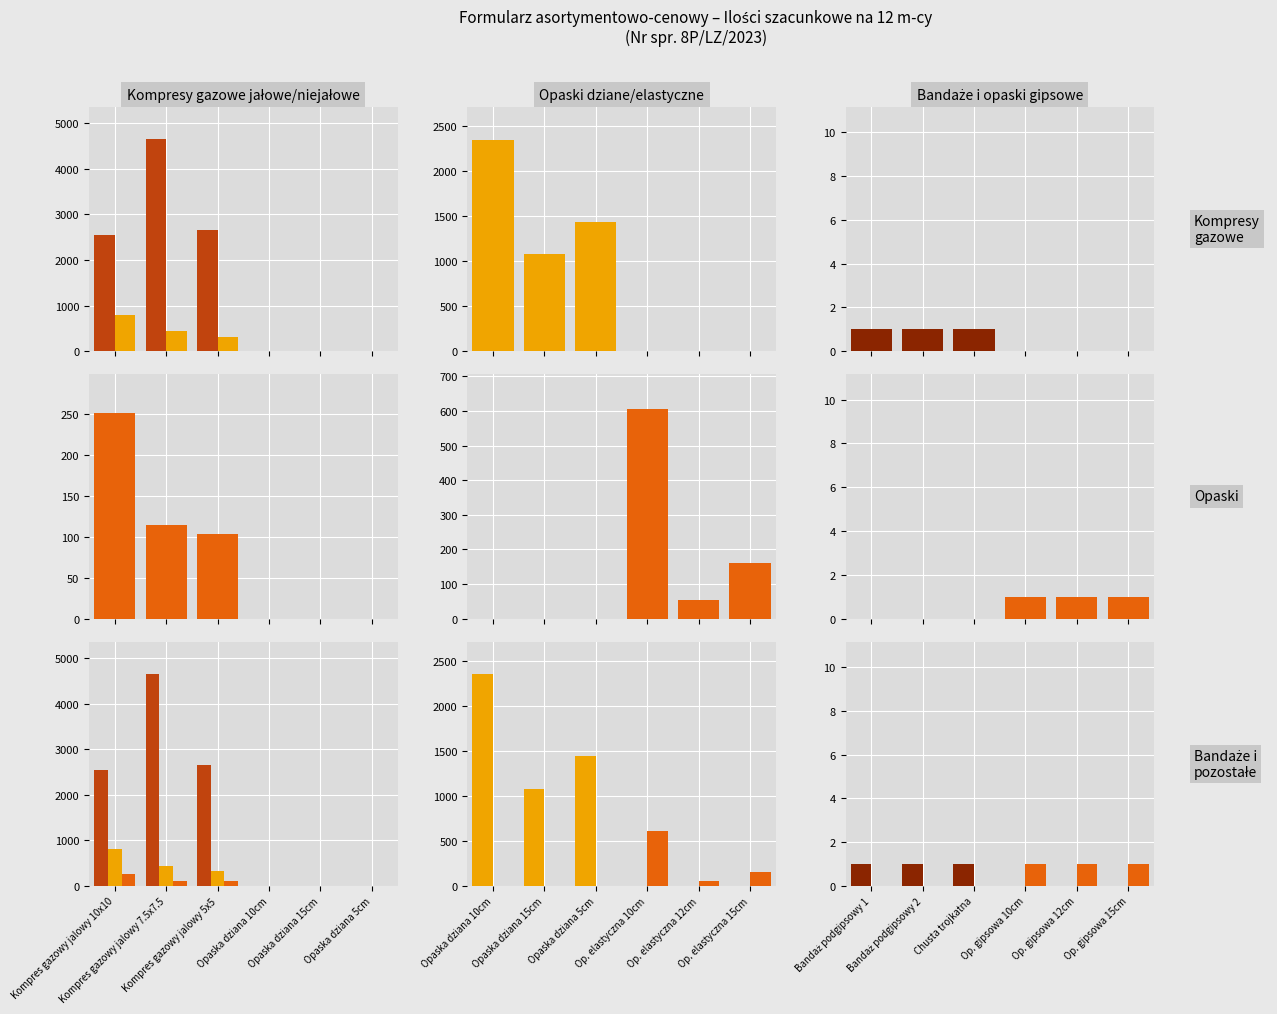

How many distinct data groups are displayed?

3